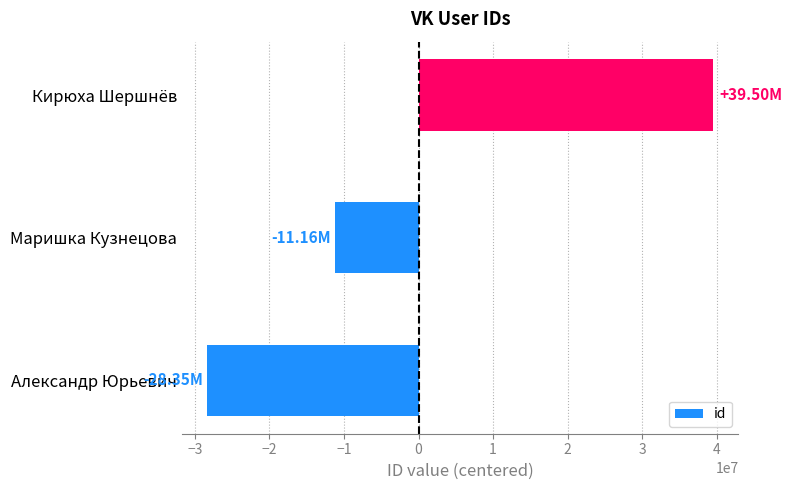

Rank the categories by value from lowest to highest.

Александр Юрьевич, Маришка Кузнецова, Кирюха Шершнёв